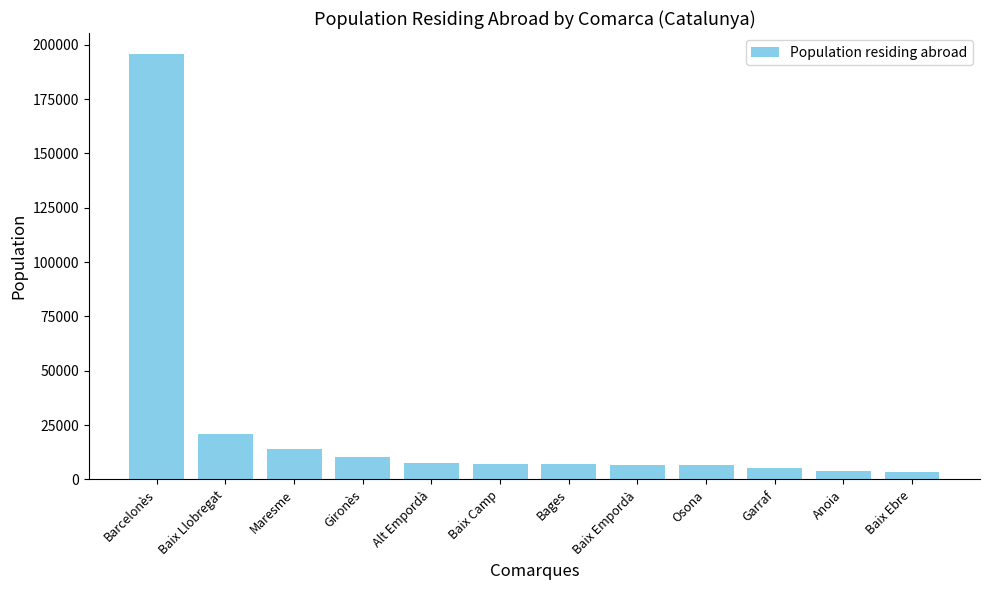

What is the difference between the values at Baix Camp and Baix Ebre?

3654